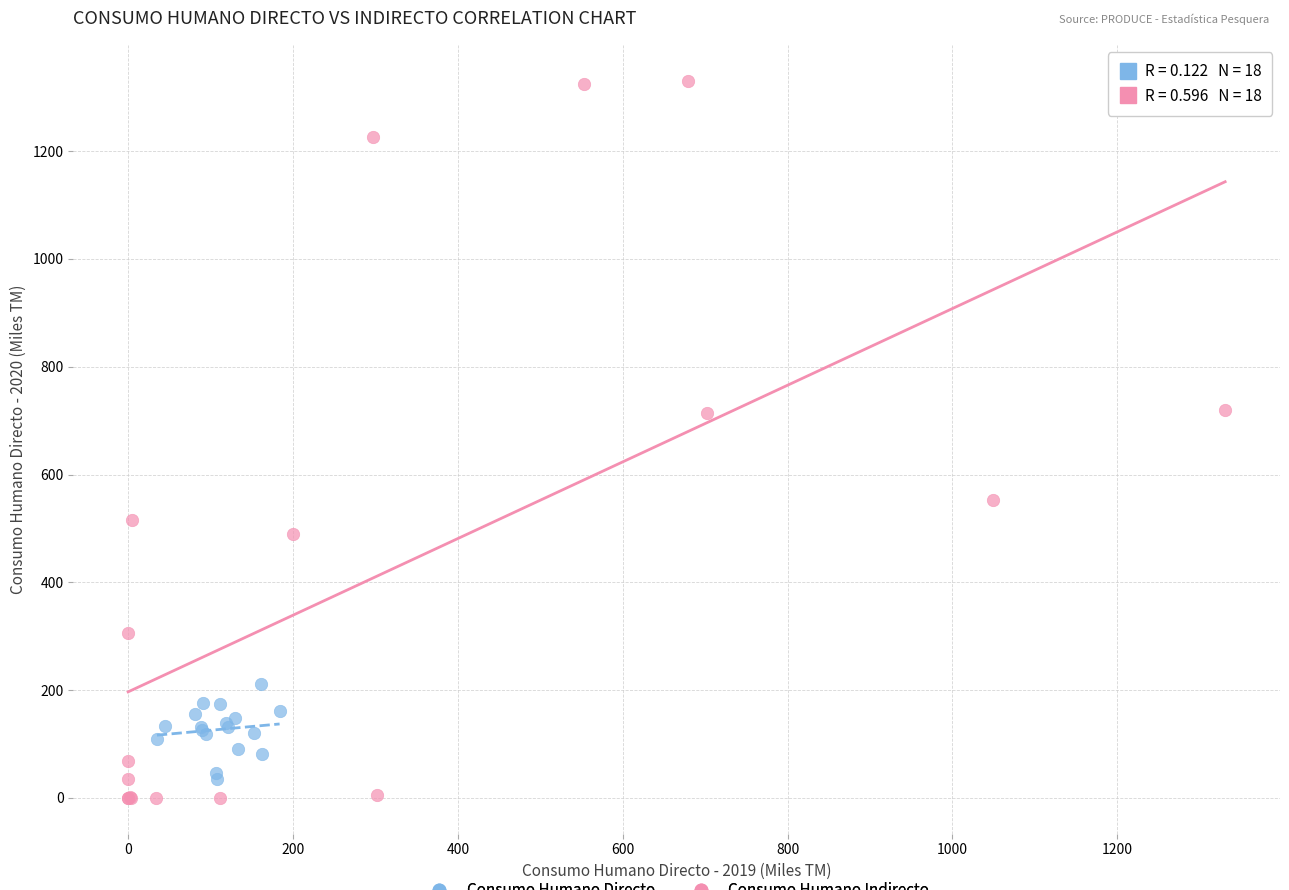

Which series contains the highest Y value?

Consumo Humano Indirecto